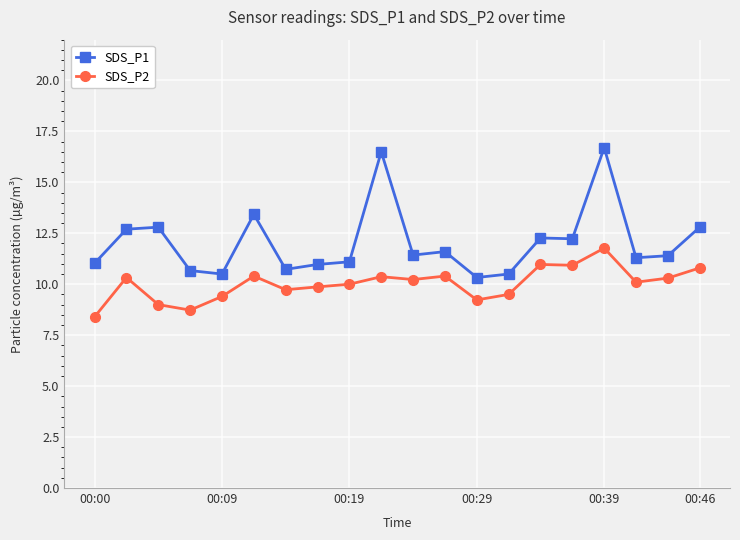

What is the minimum value shown in the chart?

8.4